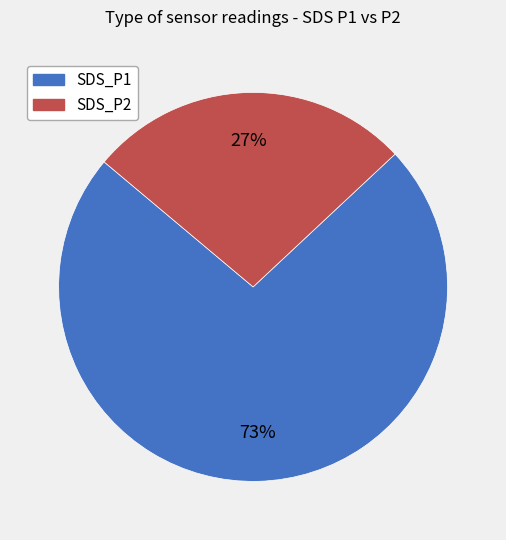

Which has a higher value, SDS_P2 or SDS_P1?

SDS_P1